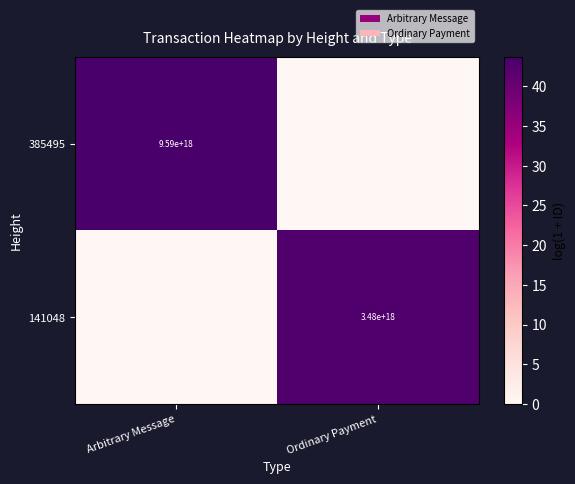

At which category is the sum across all series the highest?

Arbitrary Message